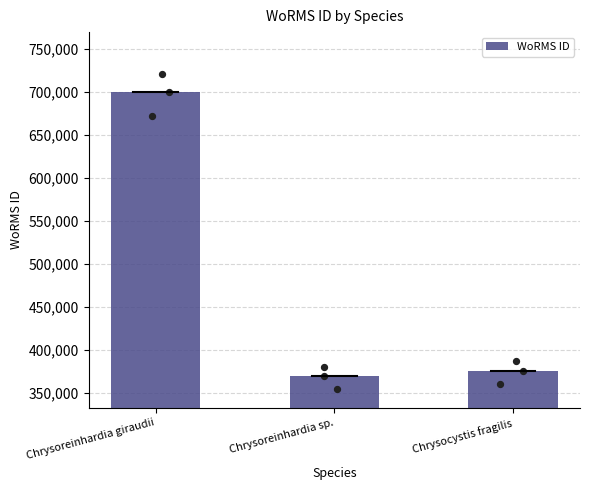

Between Chrysocystis fragilis and Chrysoreinhardia sp., which is larger?

Chrysocystis fragilis